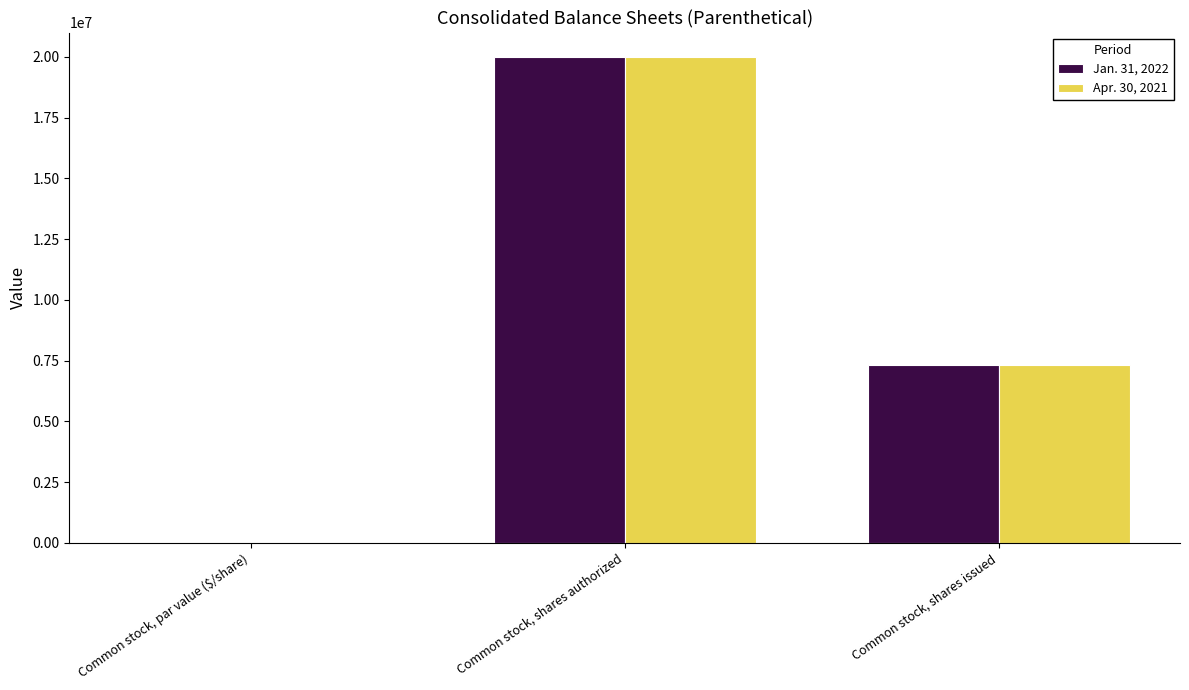

How many groups of bars are there?

3